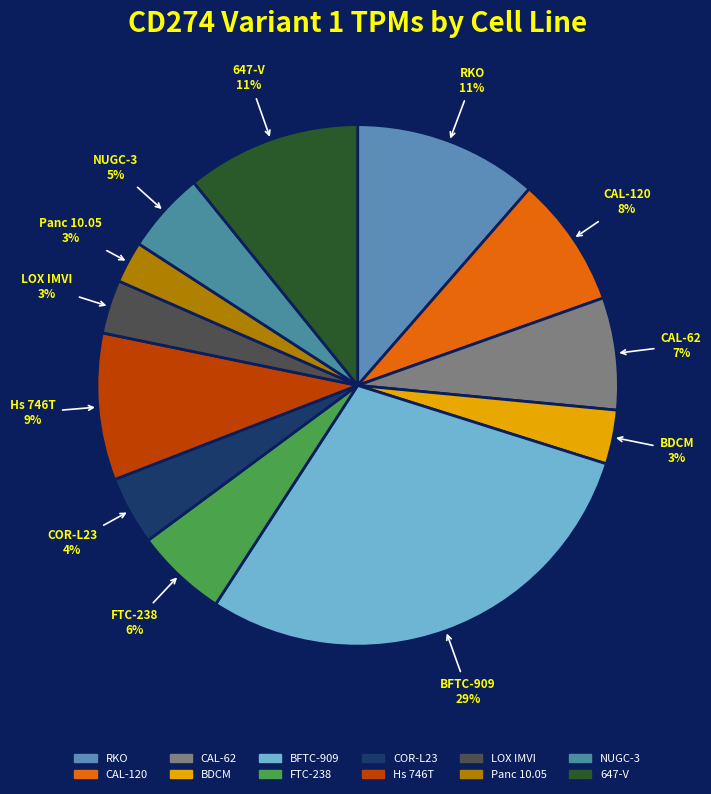

What percentage is the CAL-62 slice, to the nearest percent?

7%